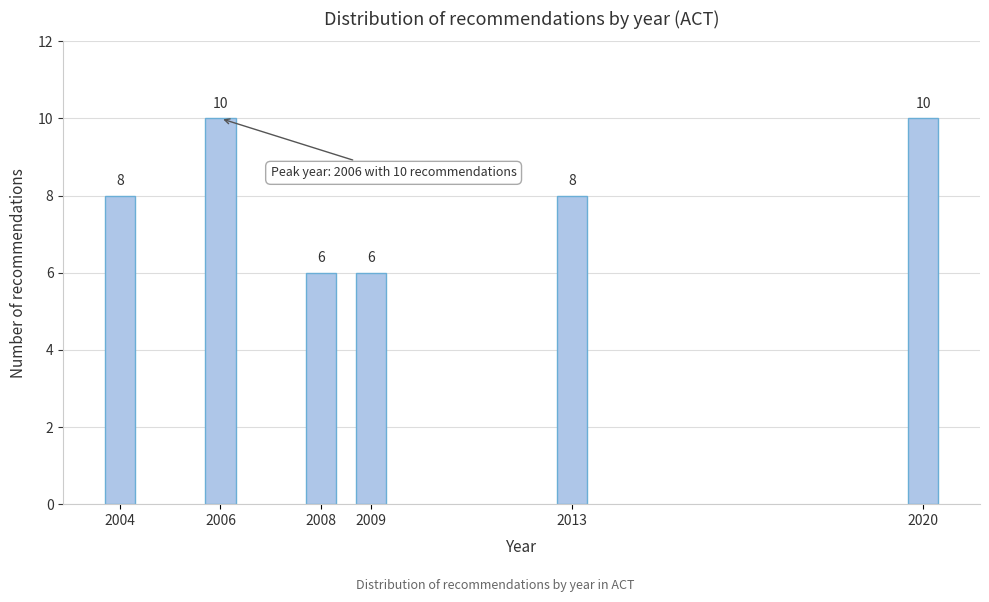

Reading left to right, list all the values displayed in this chart.

2004=8	2006=10	2008=6	2009=6	2013=8	2020=10